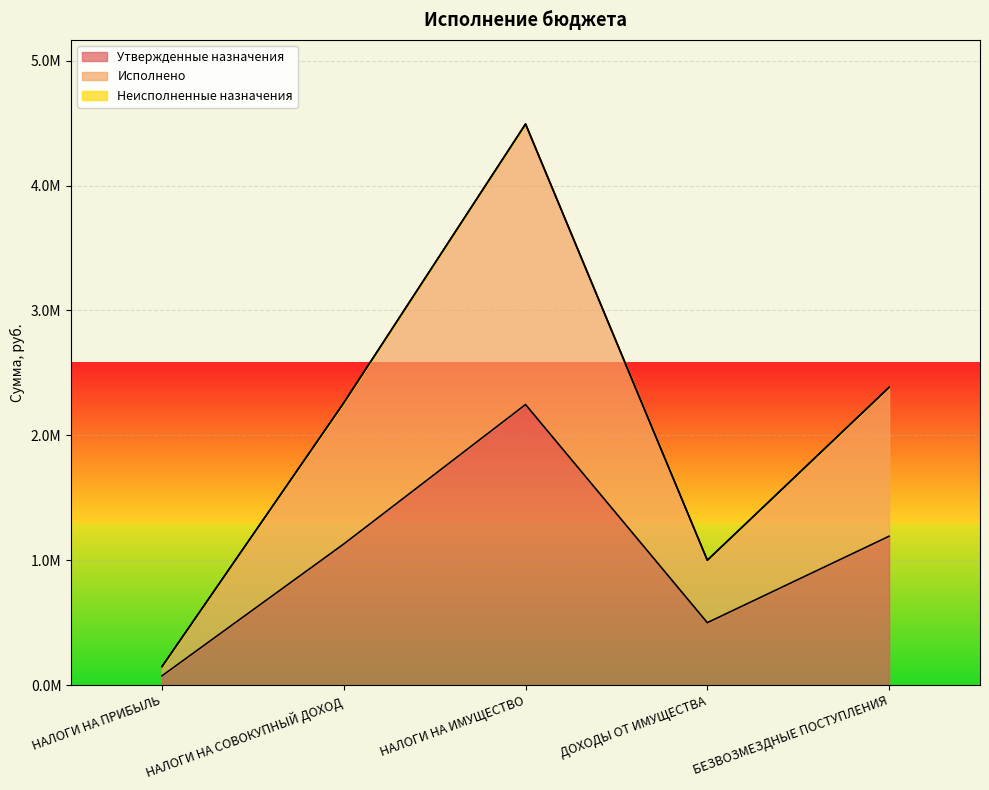

What is the value of the Утвержденные назначения point at the 2nd from the left?

1129883.9